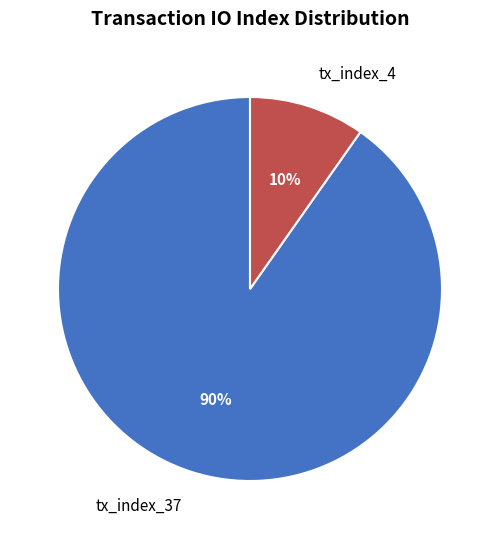

To the nearest percent, what portion does tx_index_37 represent?

90%